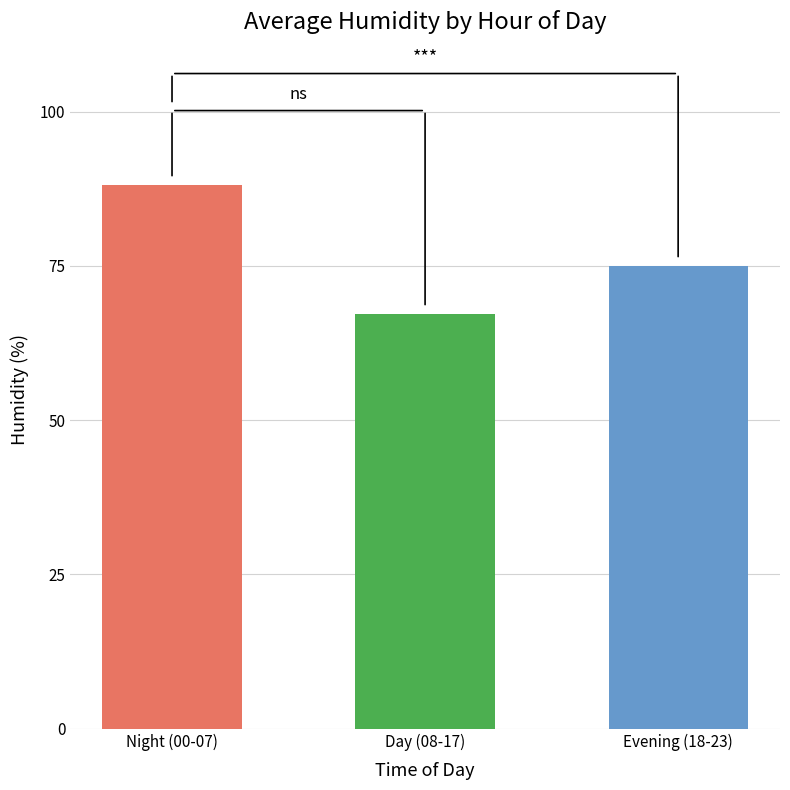

What is the change in value from Day (08-17) to Evening (18-23)?

+7.8